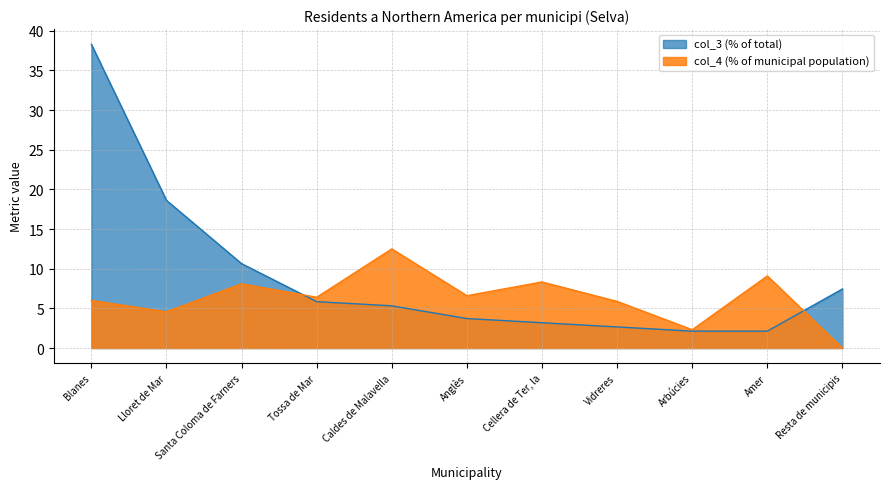

True or false: col_2 (Population in selected place) and col_4 (% of municipal population) intersect in this chart.

True